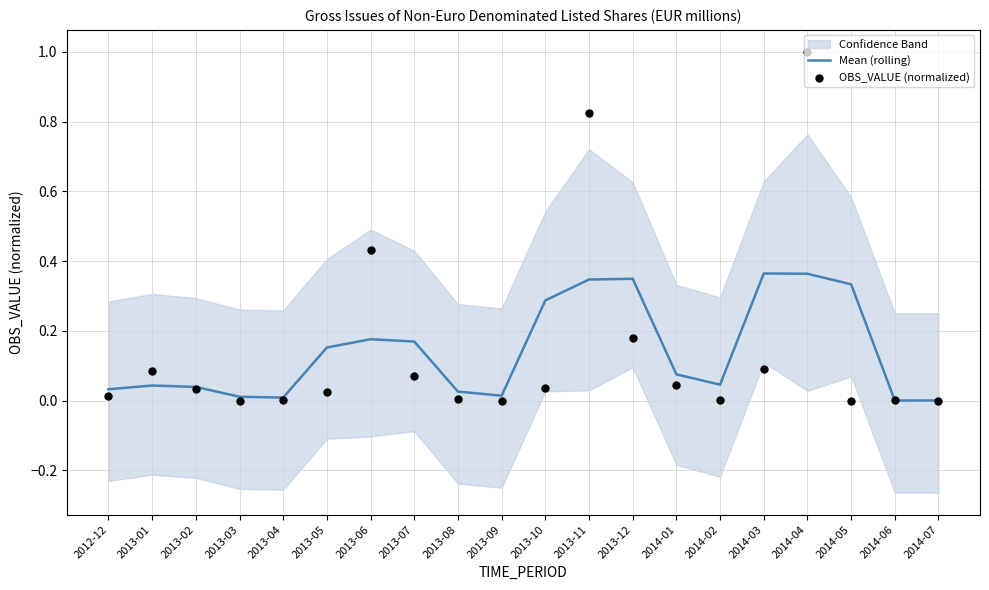

Is the value of Mean (rolling) at 2013-10 greater than the value of OBS_VALUE (normalized) at 2013-05?

Yes